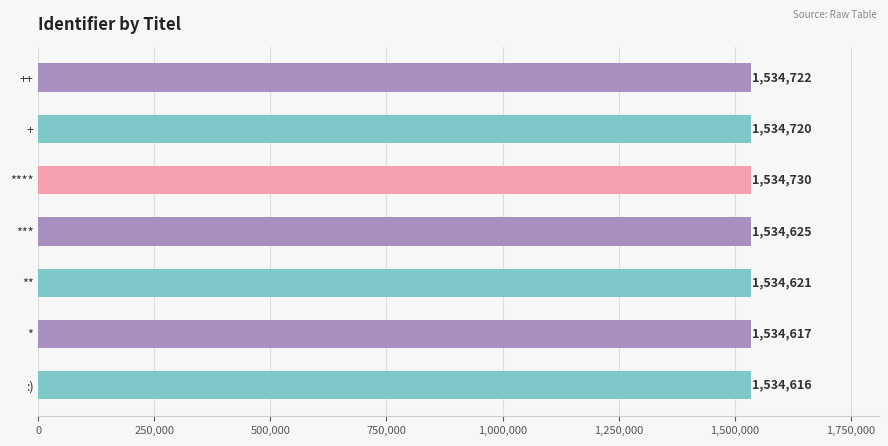

Which has a higher value, **** or ++?

****